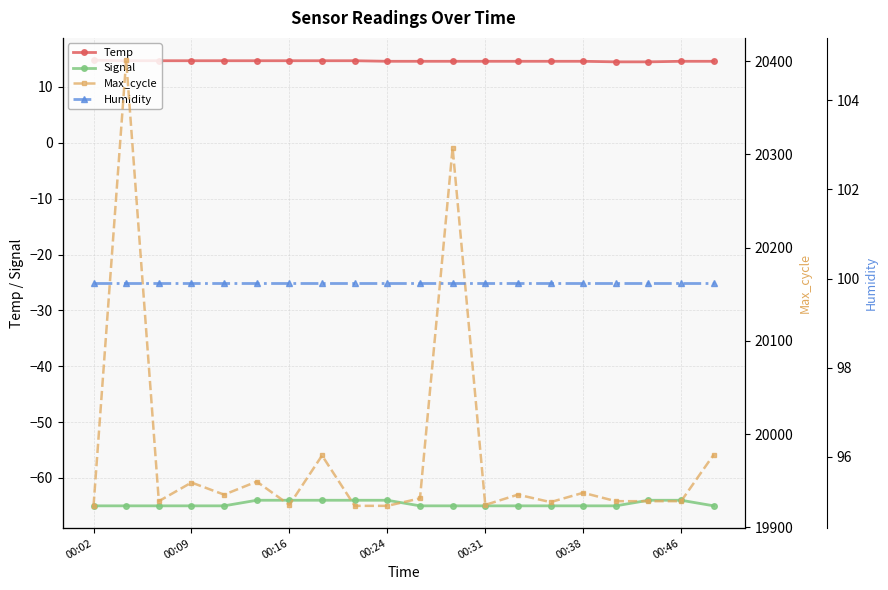

Reading left to right, extract all data points from this chart.

Temp: 14.8	14.7	14.7	14.7	14.7	14.7	14.7	14.7	14.7	14.6	14.6	14.6	14.6	14.6	14.6	14.6	14.5	14.5	14.6	14.6
Signal: -65.0	-65.0	-65.0	-65.0	-65.0	-64.0	-64.0	-64.0	-64.0	-64.0	-65.0	-65.0	-65.0	-65.0	-65.0	-65.0	-65.0	-64.0	-64.0	-65.0
Max_cycle: 19923.0	20401.0	19928.0	19948.0	19935.0	19949.0	19924.0	19977.0	19923.0	19923.0	19931.0	20307.0	19924.0	19935.0	19927.0	19937.0	19928.0	19928.0	19928.0	19978.0
Humidity: 99.9	99.9	99.9	99.9	99.9	99.9	99.9	99.9	99.9	99.9	99.9	99.9	99.9	99.9	99.9	99.9	99.9	99.9	99.9	99.9